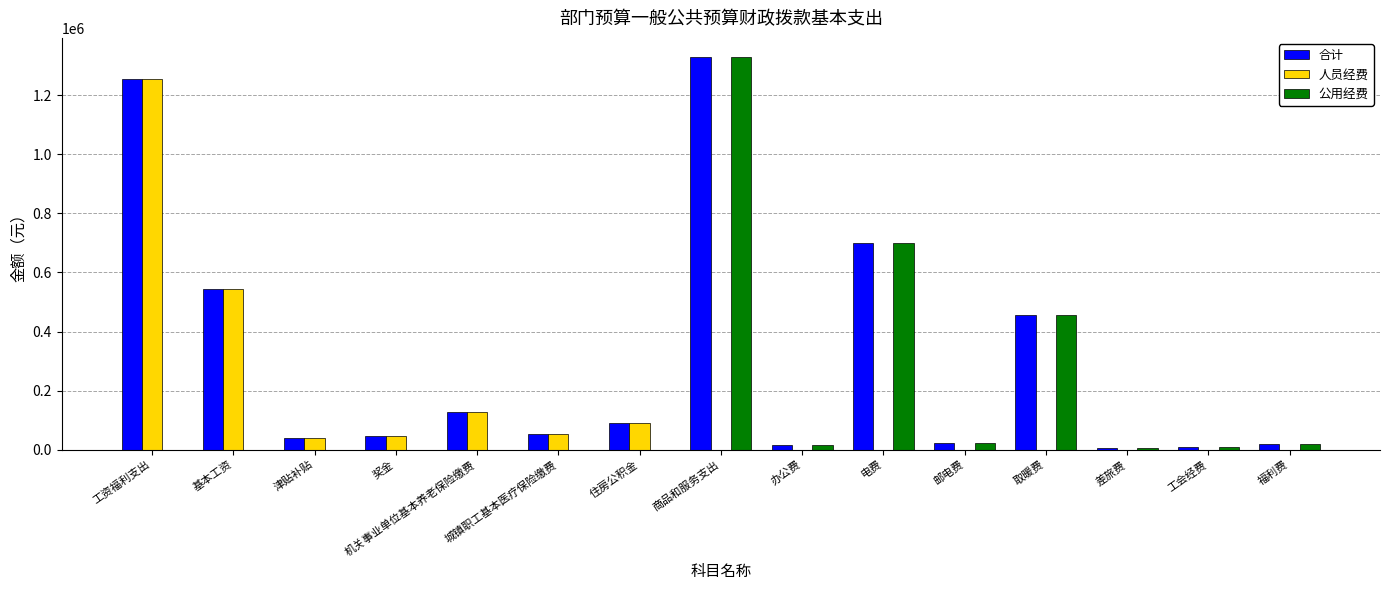

What is the highest value of the 人员经费 series?

1256200